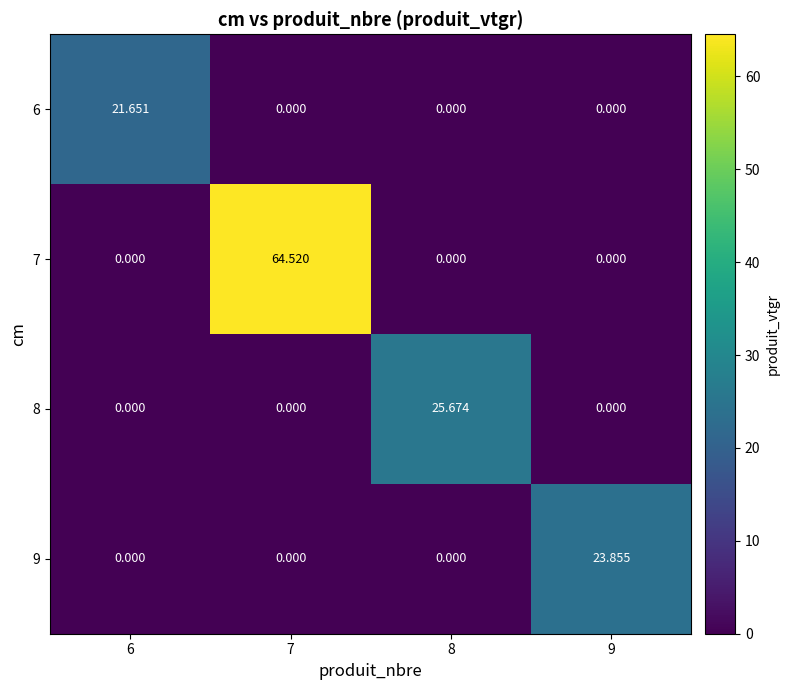

Is the value of 8 at 8 greater than the value of 7 at 6?

Yes